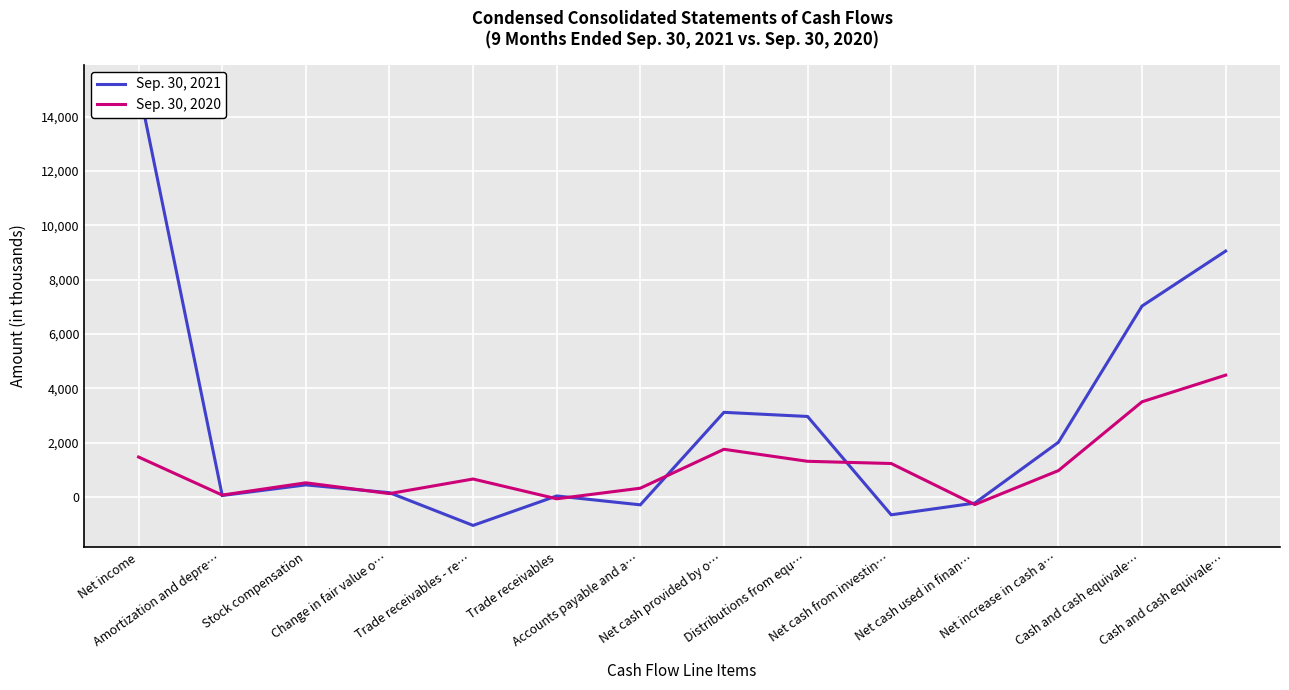

What is the label of the 3rd point from the right?

Net increase in cash a…